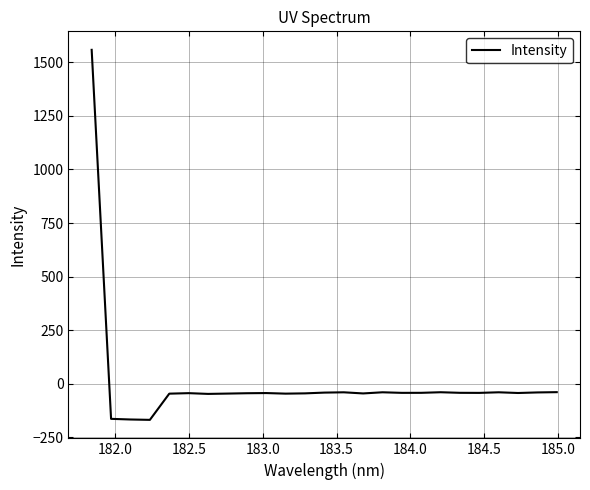

What is the smallest value displayed?

-168.2